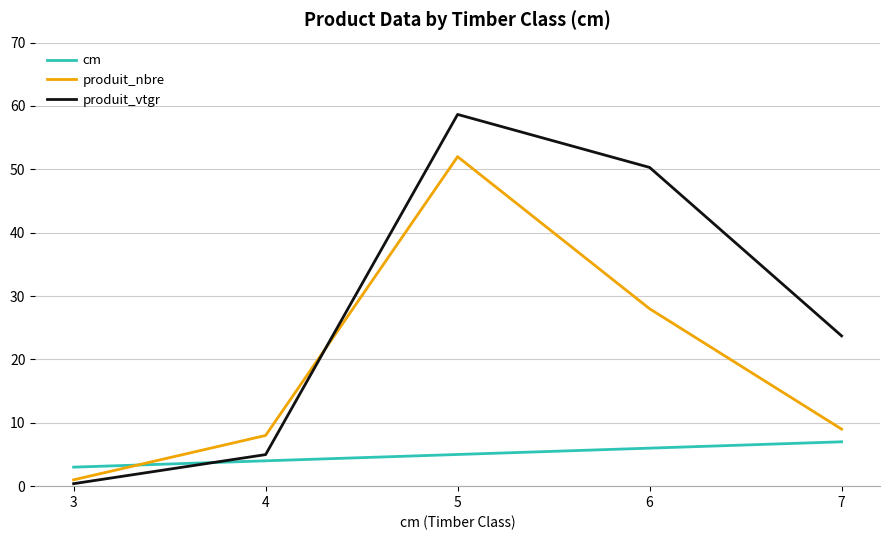

Where is produit_vtgr nearest to the value 29?

7